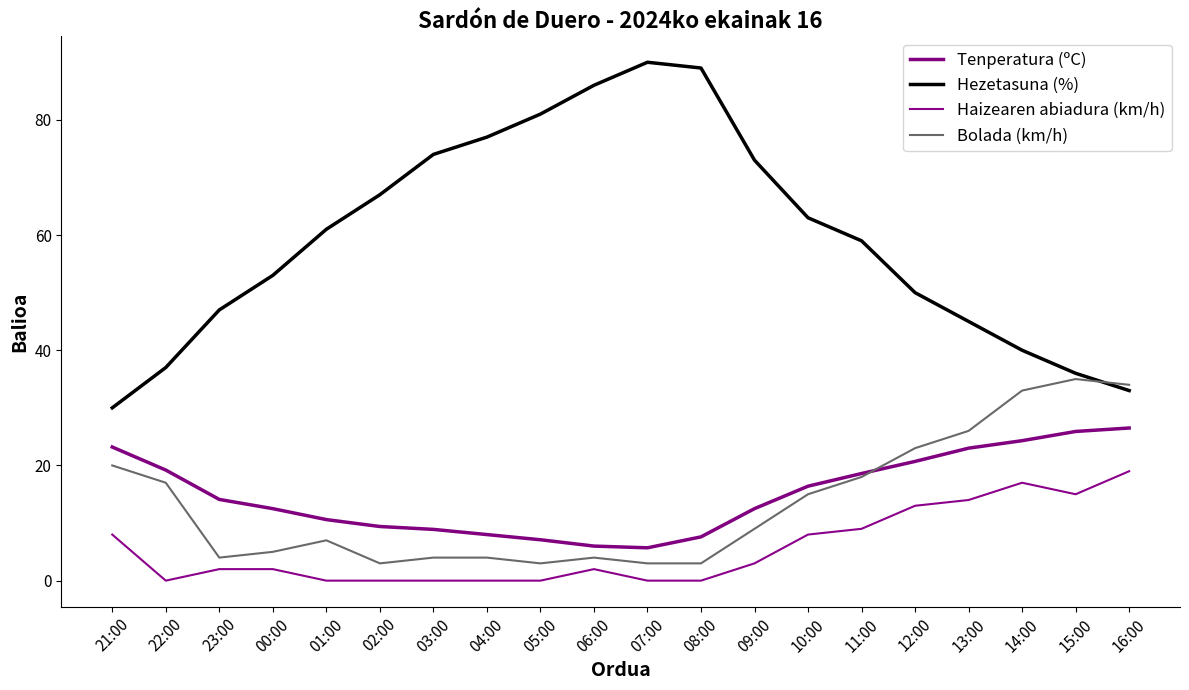

At which category is the sum across all series the highest?

14:00